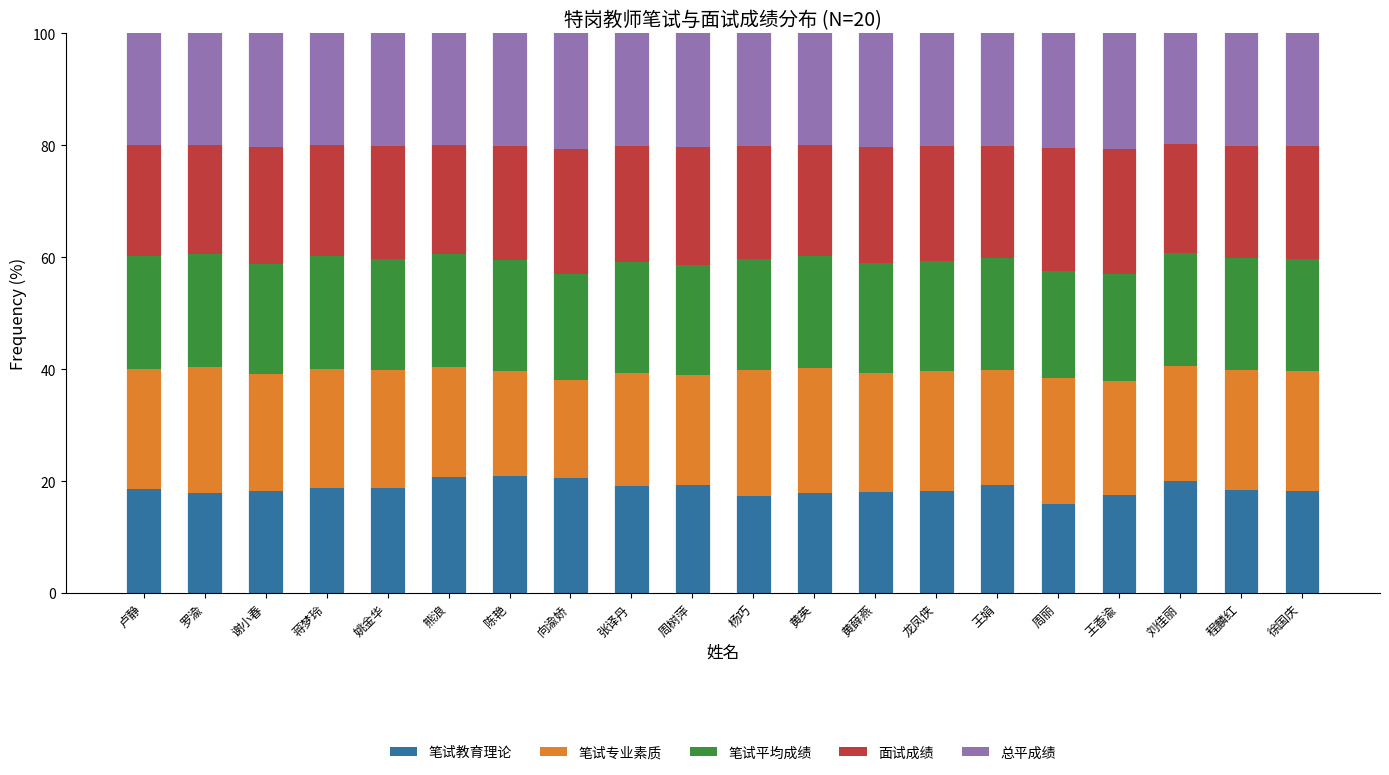

What is the sum of the 笔试教育理论 values at 黄薛燕 and 刘佳丽?

38.1